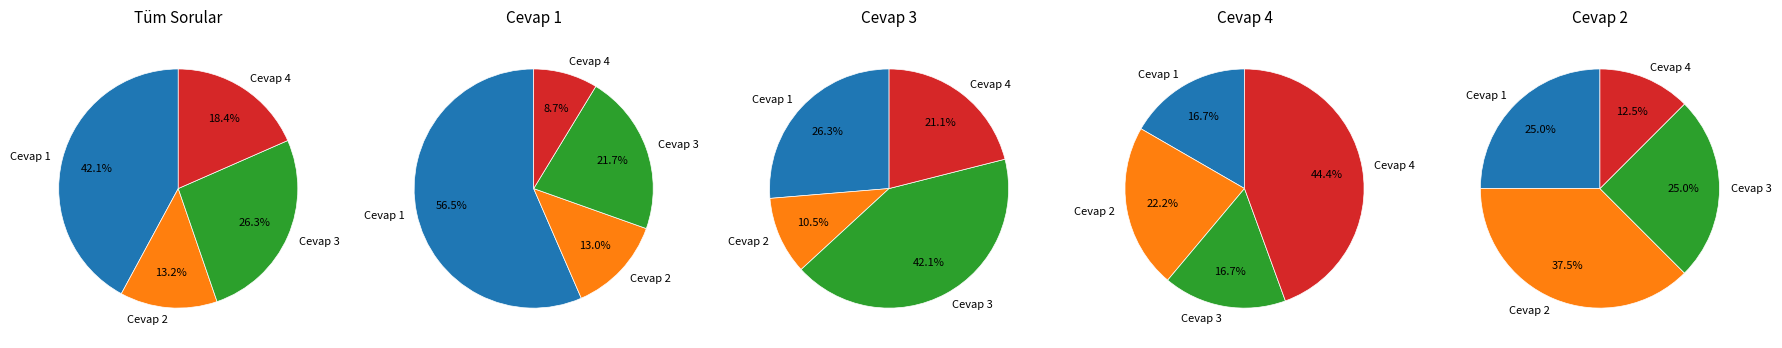

Is there any slice that represents more than half of the pie?

No